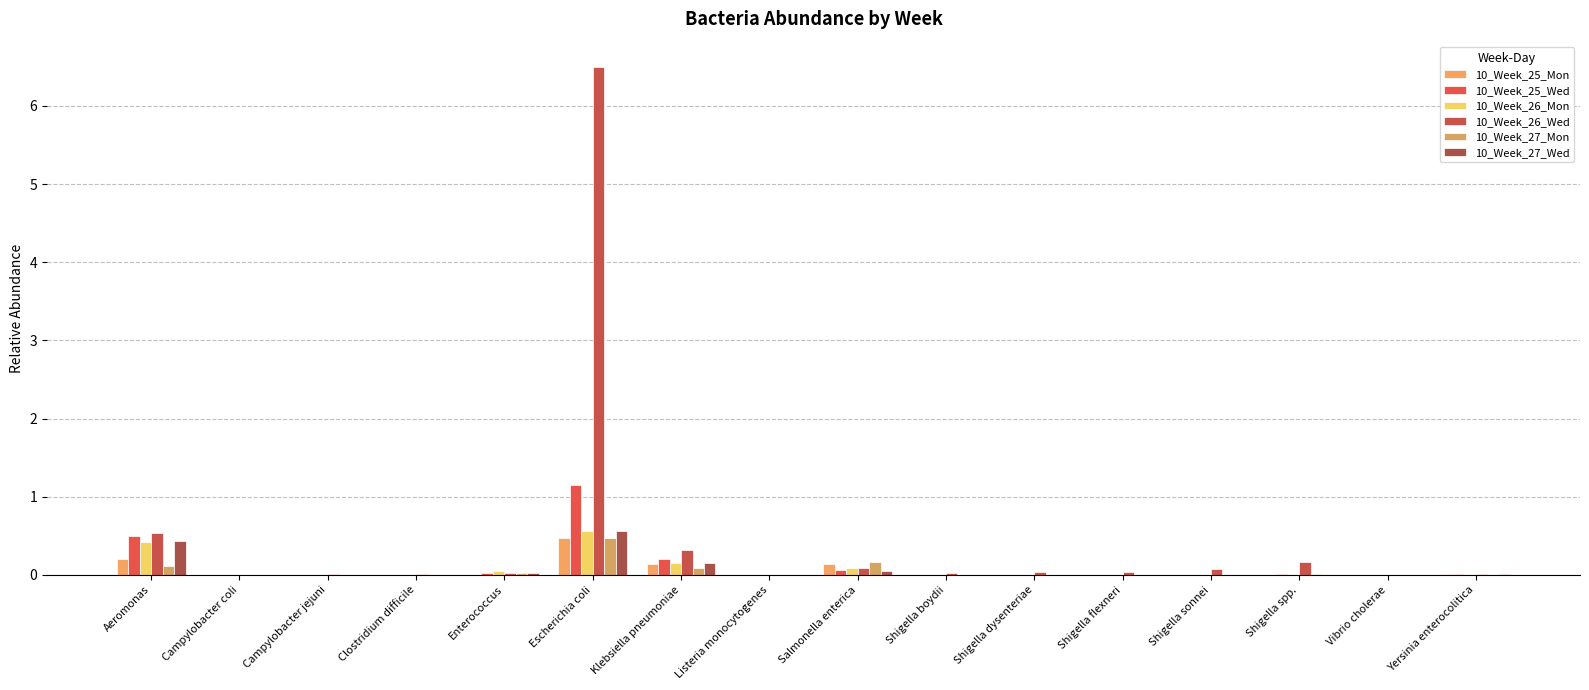

Rank the series at Aeromonas from lowest to highest value.

10_Week_27_Mon, 10_Week_25_Mon, 10_Week_26_Mon, 10_Week_27_Wed, 10_Week_25_Wed, 10_Week_26_Wed